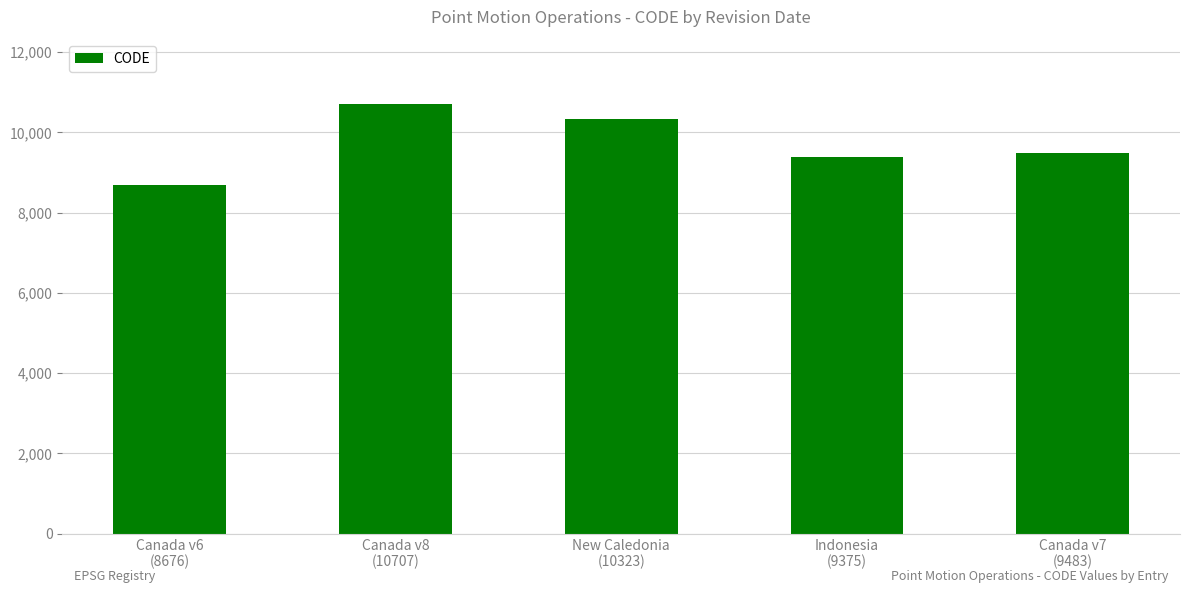

What is the sum of the values at Canada v7
(9483) and Canada v6
(8676)?

18159